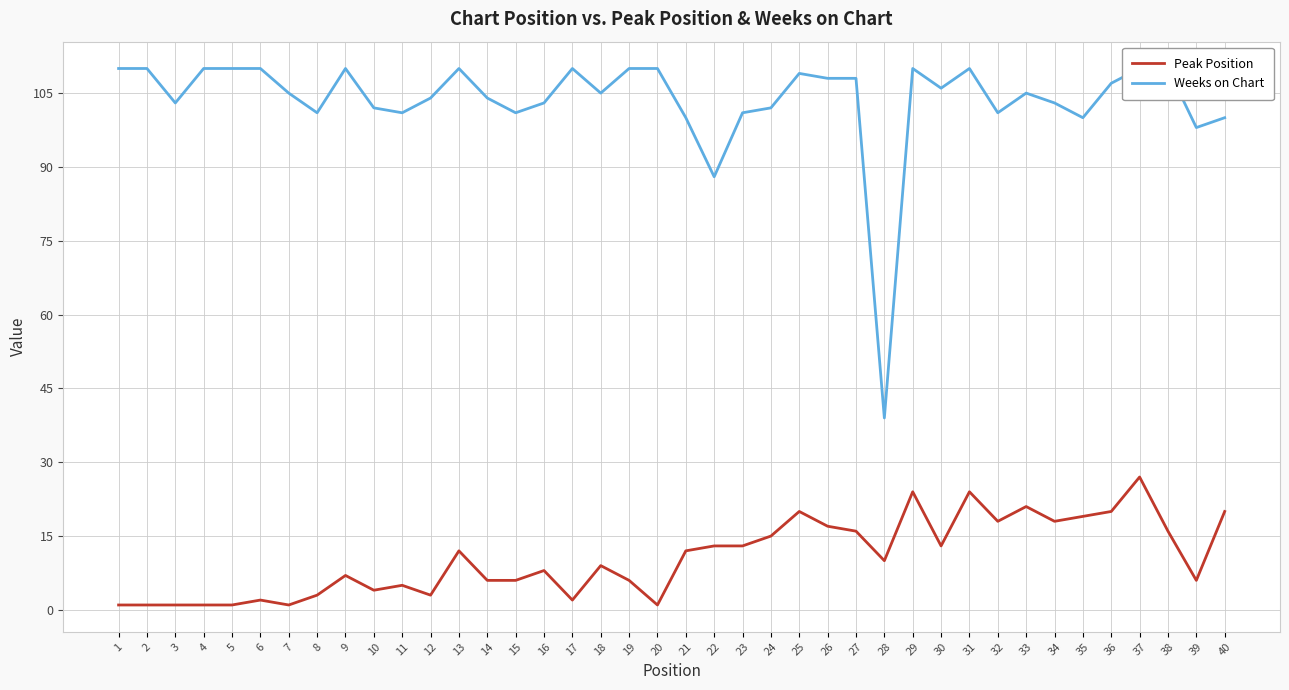

True or false: Weeks on Chart and Peak Position intersect in this chart.

False